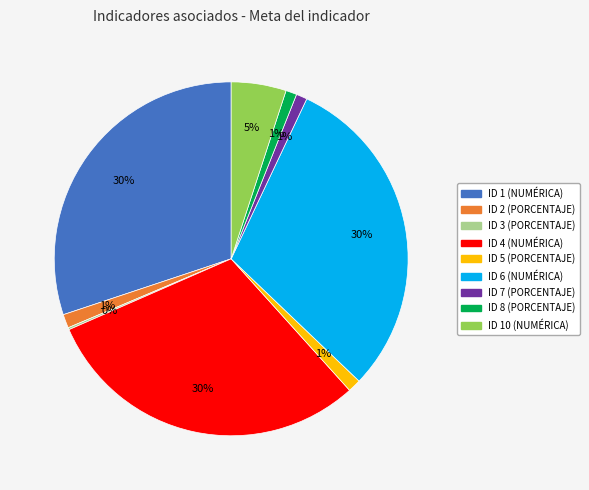

To the nearest percent, what portion does ID 7 (PORCENTAJE) represent?

1%